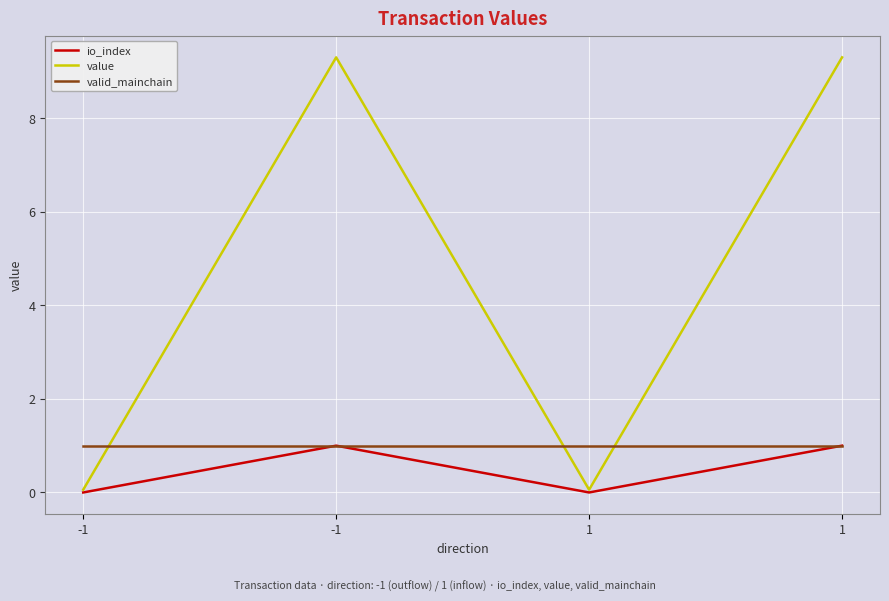

Count the number of categories in the chart.

4